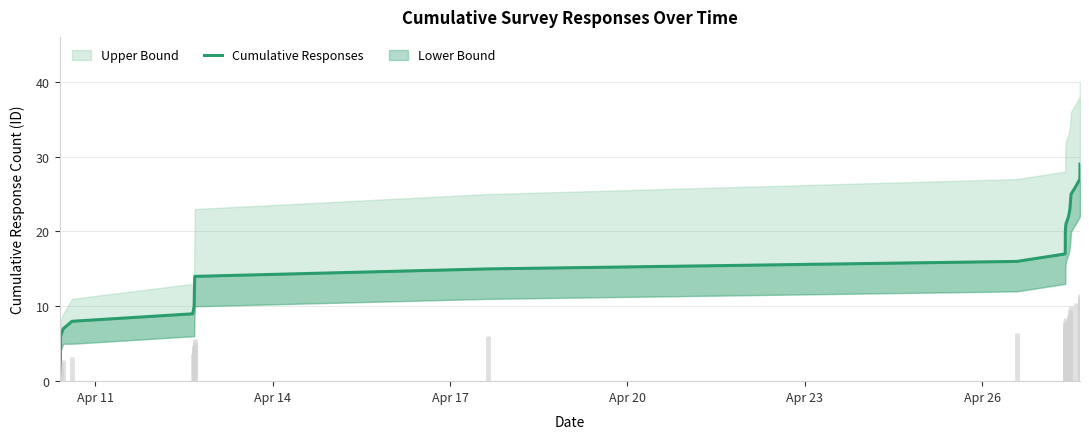

The chart shows a value of 6 at 11. True or false?

False